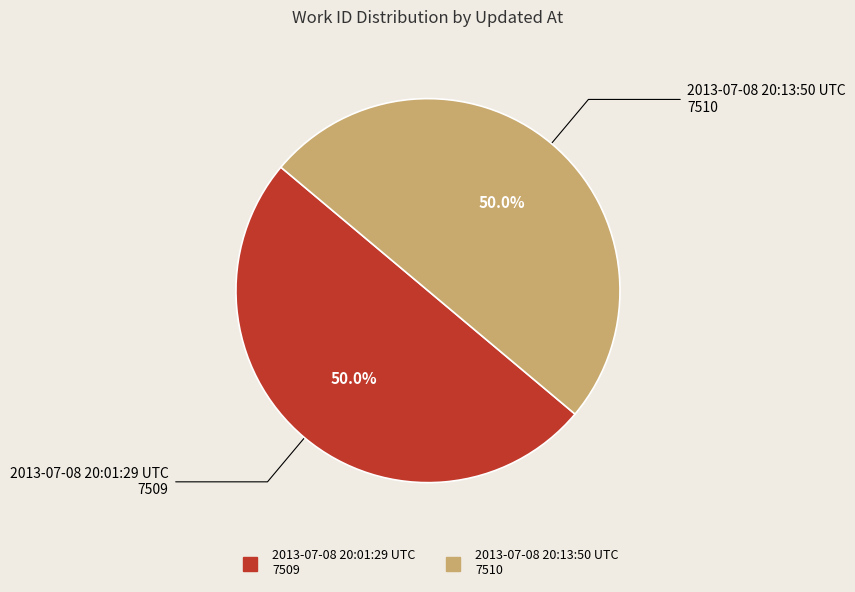

What percentage is the 2013-07-08 20:13:50 UTC slice, to the nearest percent?

50%